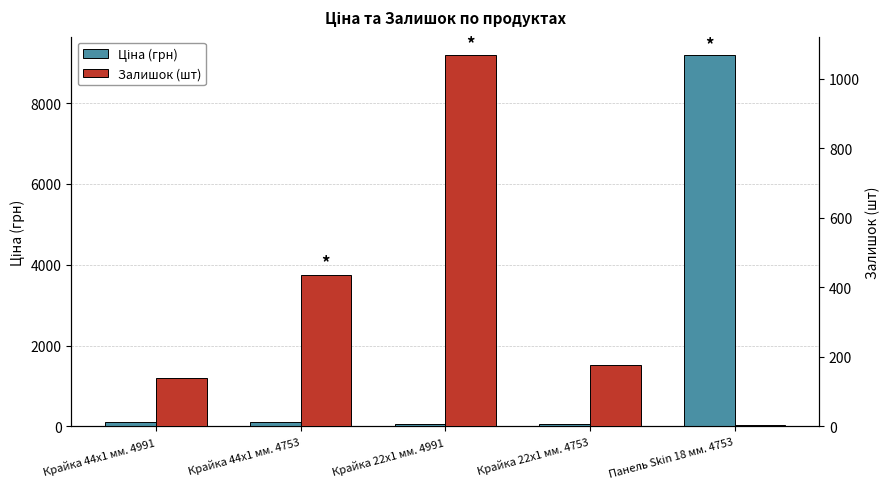

What is the spread (max minus min) of values at Панель Skin 18 мм. 4753?

9181.9